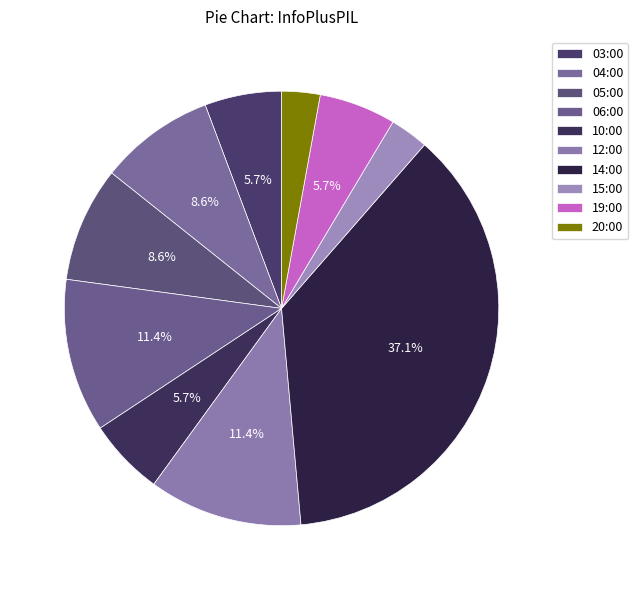

What is the total percentage of 05:00 and 19:00?

14.3%